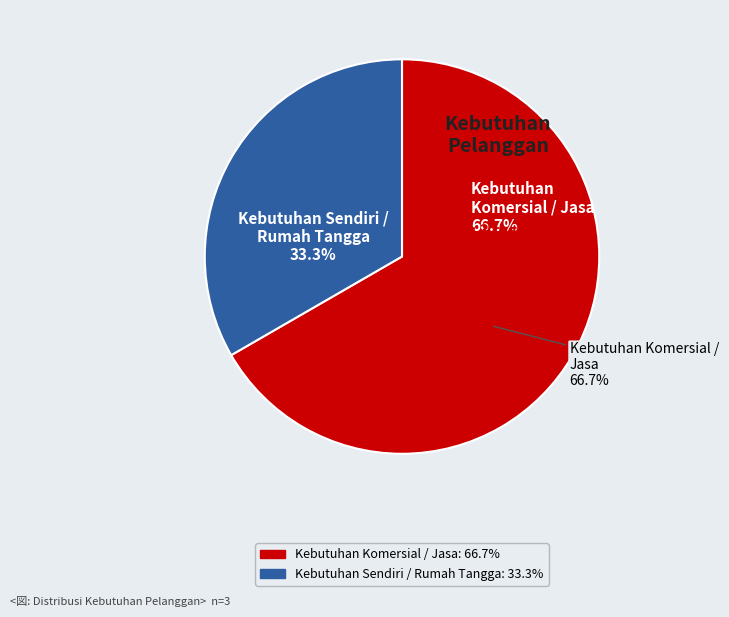

Which slice is the largest?

Kebutuhan Komersial / Jasa